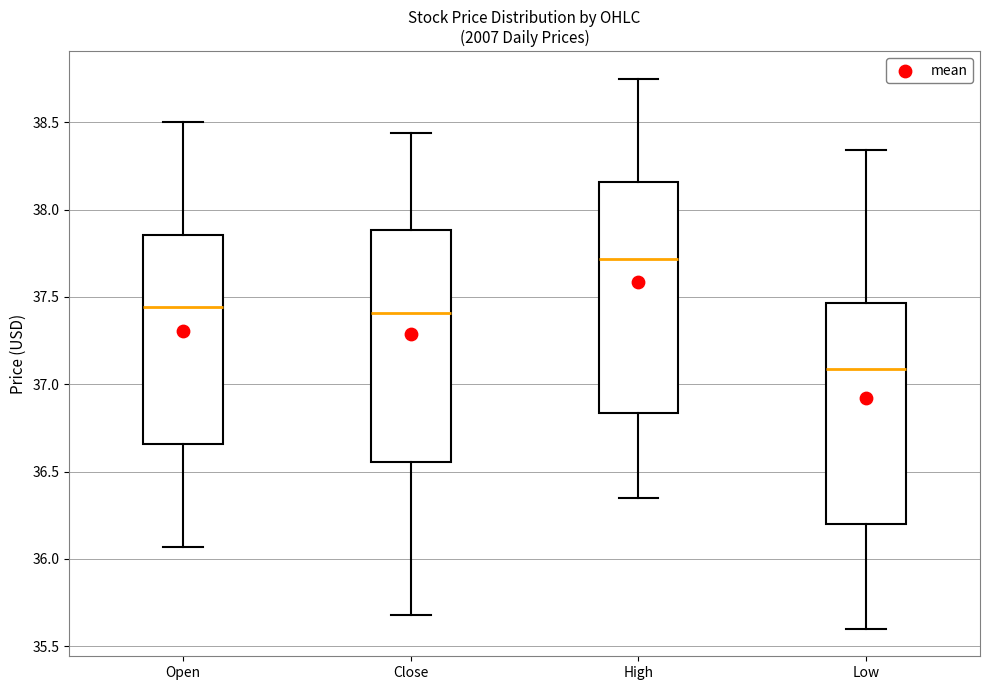

Where does the upper whisker of the box for Low end on the y-axis? The values are not printed on the chart, so give them approximately, as read against the axis.

38.35